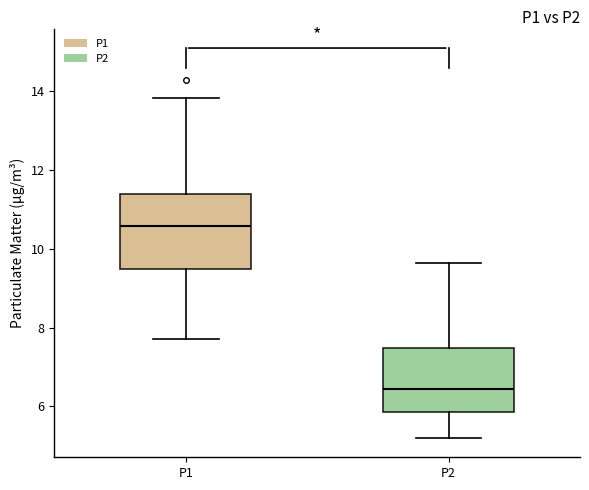

Reading left to right, read every box against the y-axis: the position of its median line, the range the box covers, and the ends of its whiskers. The values are not printed on the chart, so give them approximately, as read against the axis.

P1: median 10.6, box 9.4 to 11.4, whiskers 7.8 to 13.8
P2: median 6.4, box 5.8 to 7.4, whiskers 5.2 to 9.6